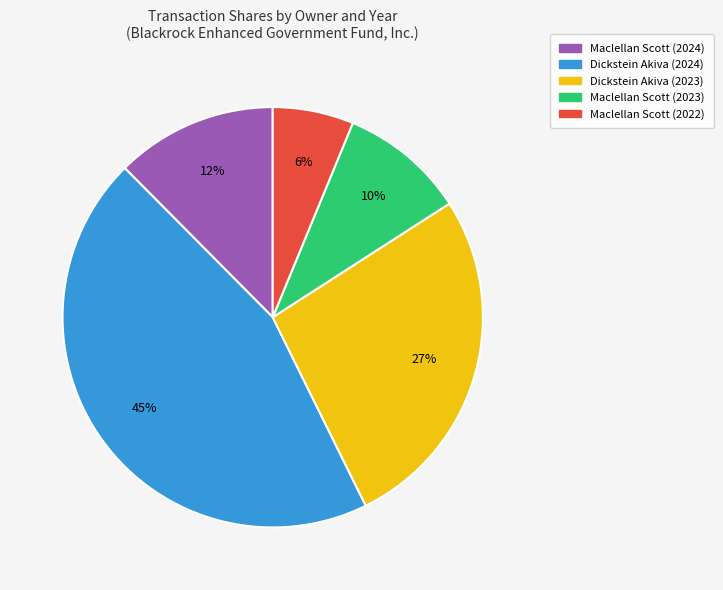

The Dickstein Akiva (2024) slice represents 45% of the pie. True or false?

True